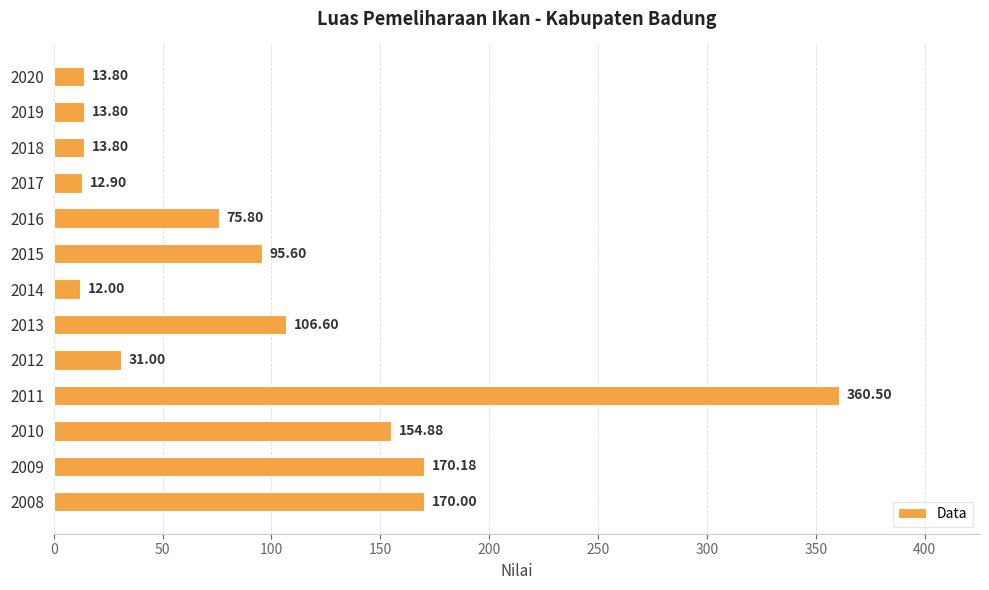

What is the sum of all values?

1230.9